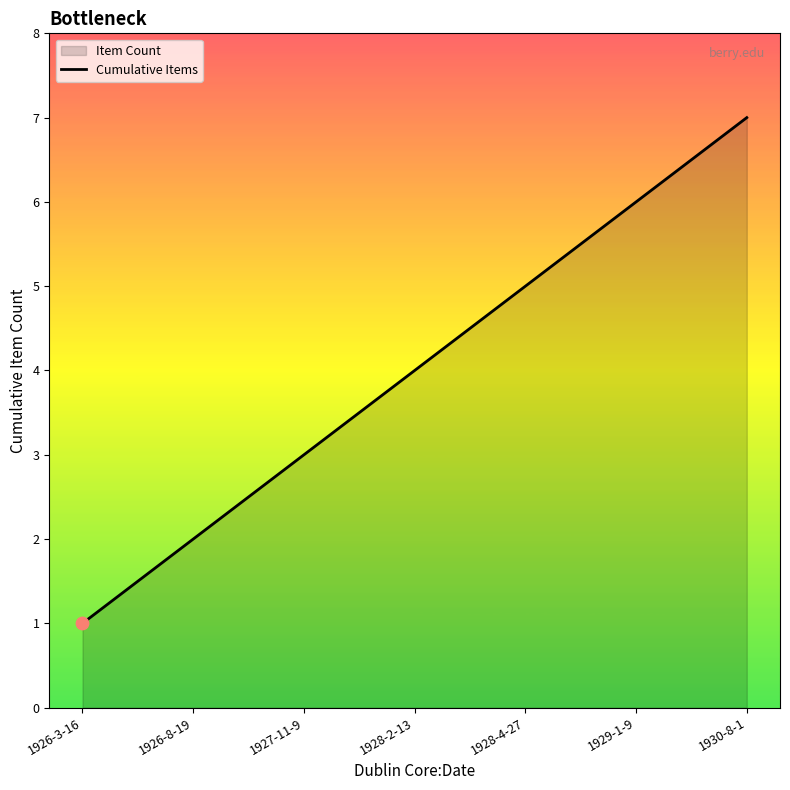

Which has a higher value, 1928-2-13 or 1928-4-27?

1928-4-27